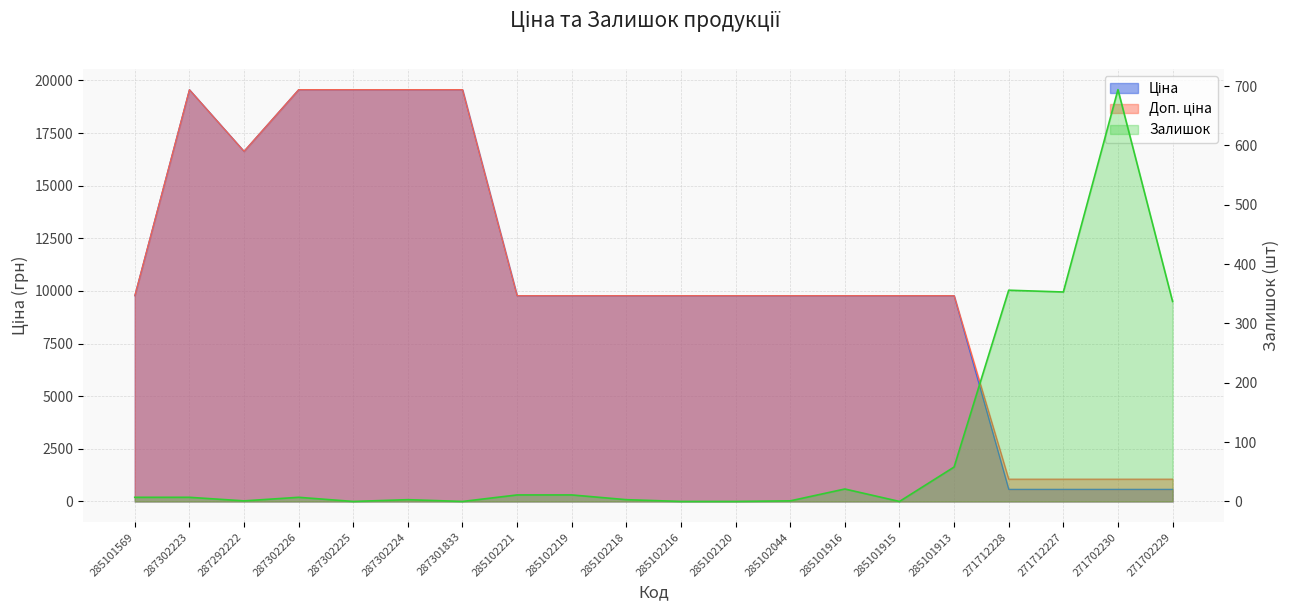

The value of Залишок at 285101915 is 325.7. True or false?

False